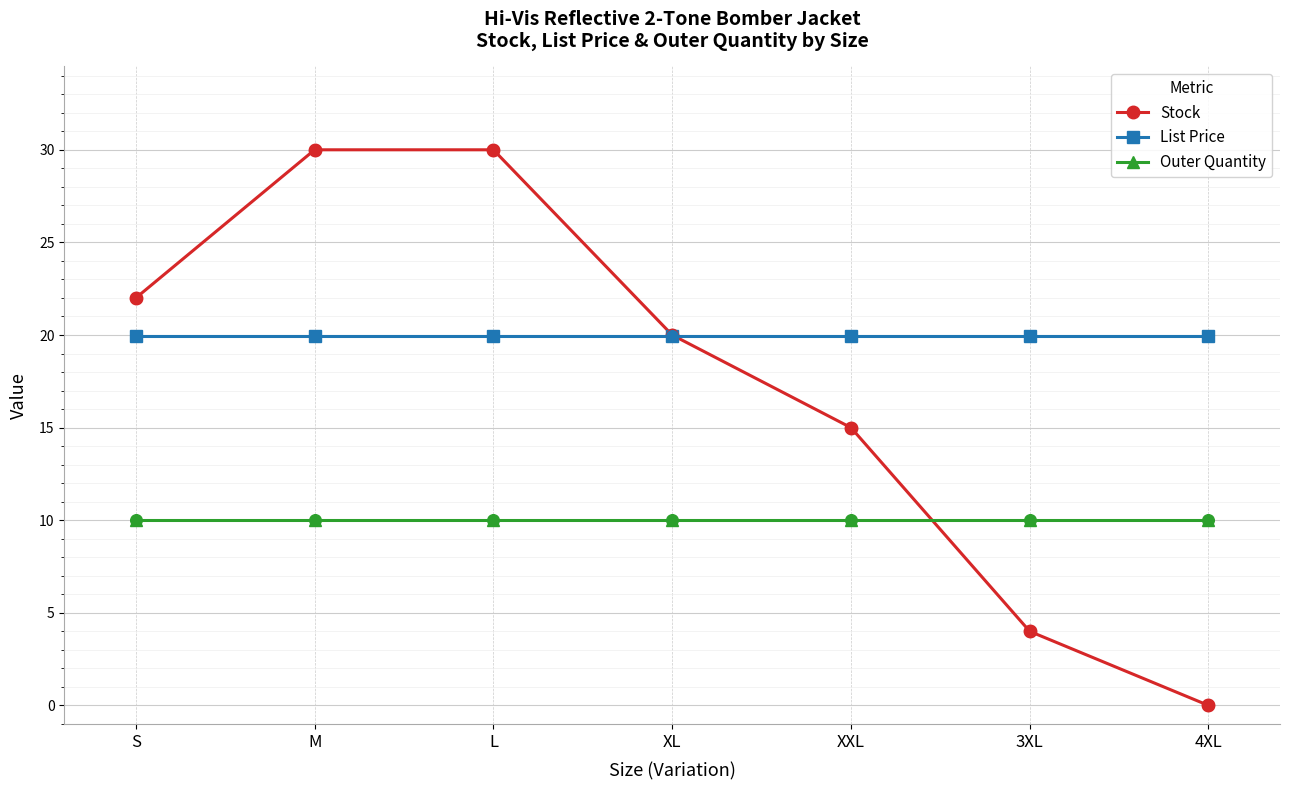

What are all the series names shown in the legend?

Stock, List Price, Outer Quantity